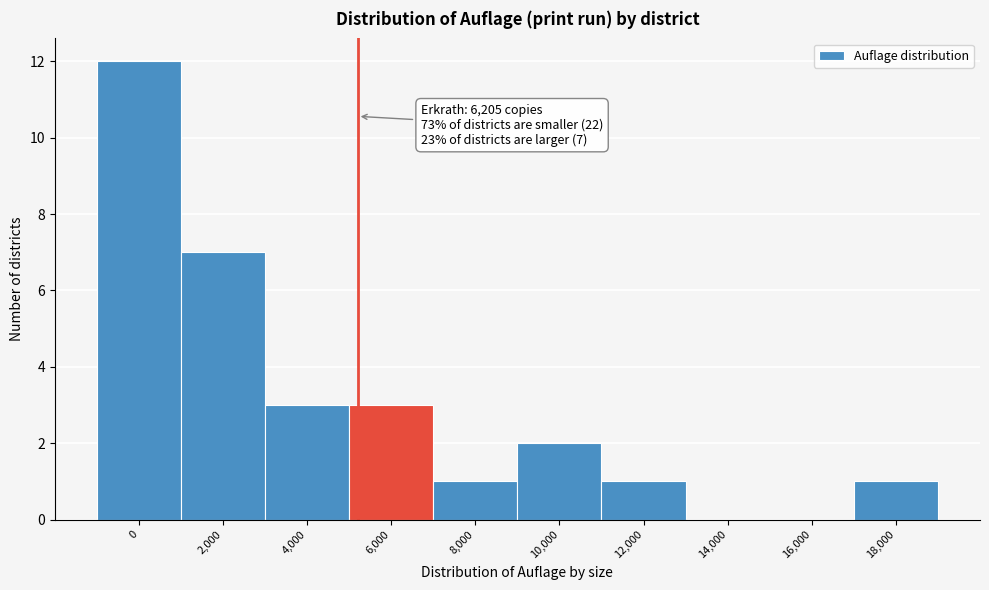

Reading right to left, list all the values displayed in this chart.

18,000=1	16,000=0	14,000=0	12,000=1	10,000=2	8,000=1	6,000=3	4,000=3	2,000=7	0=12